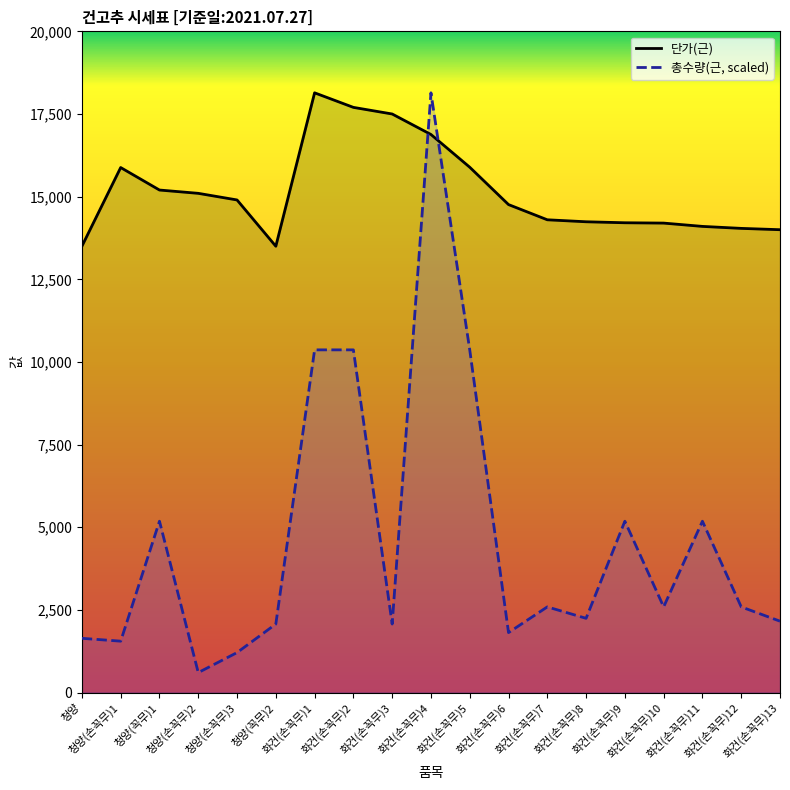

List the series in order of their overall mean, lowest first.

총수량(근, scaled), 단가(근)